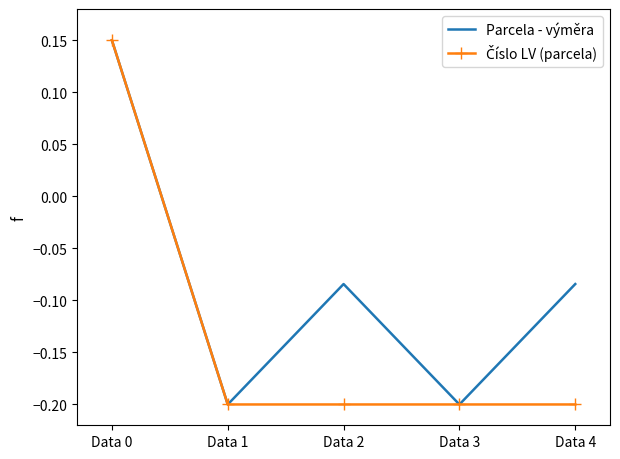

The Parcela - výměra series shows -0.3 at Data 1. True or false?

False